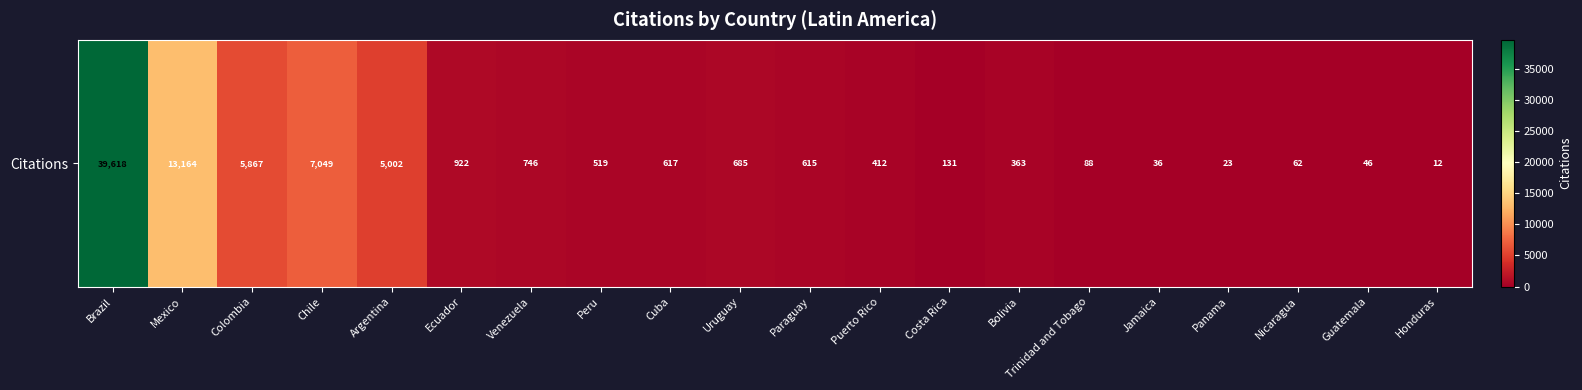

How many data points does each series have?

20